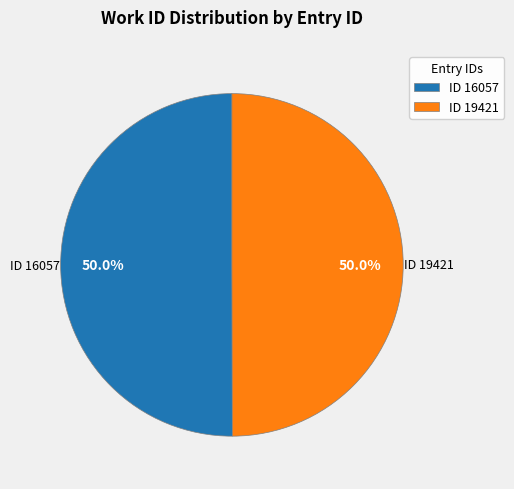

How many slices are in this pie chart?

2